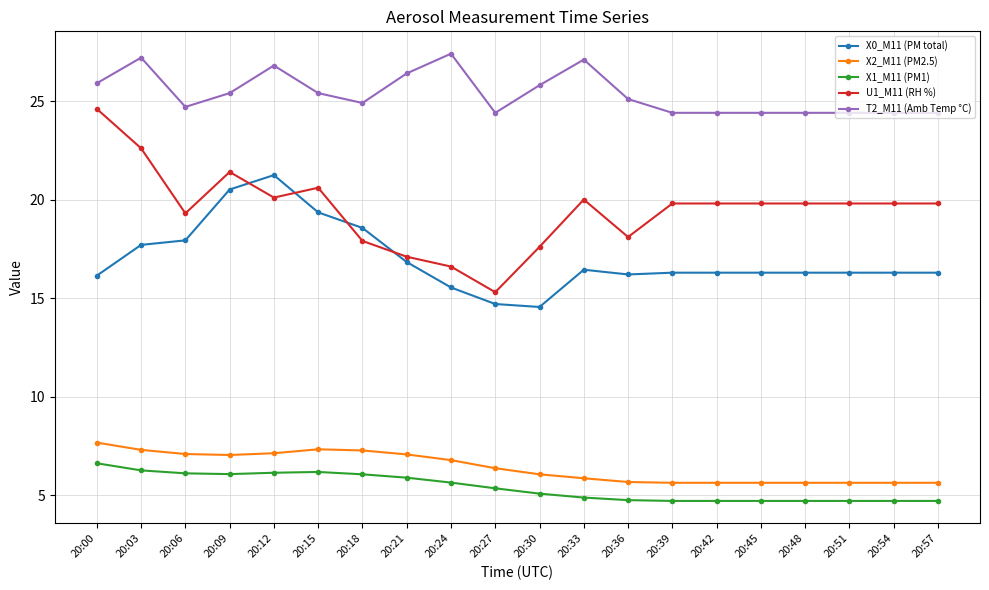

True or false: X1_M11 (PM1) and X2_M11 (PM2.5) intersect in this chart.

False